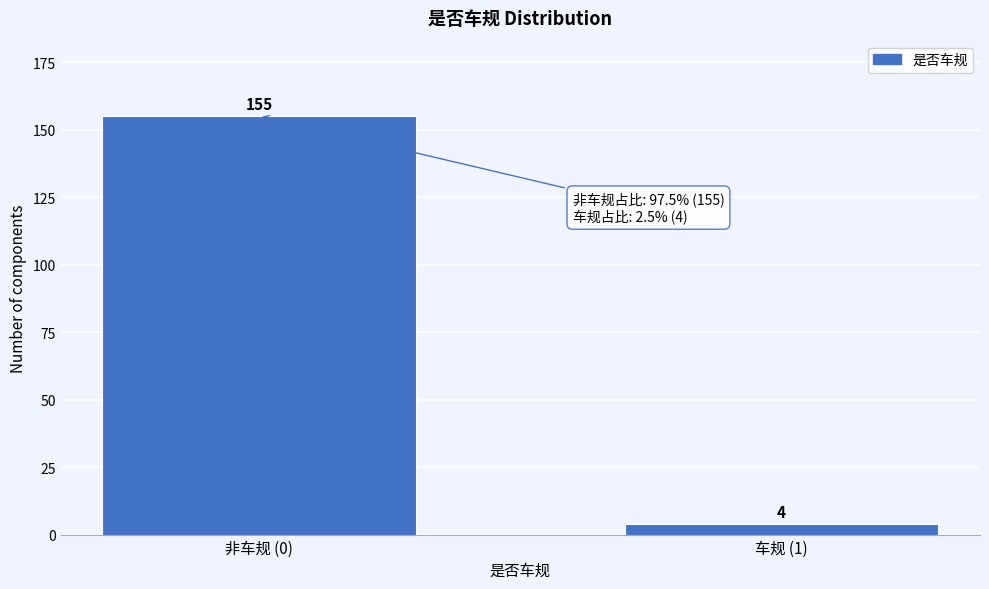

Reading left to right, what are all the values shown in this chart?

155	4